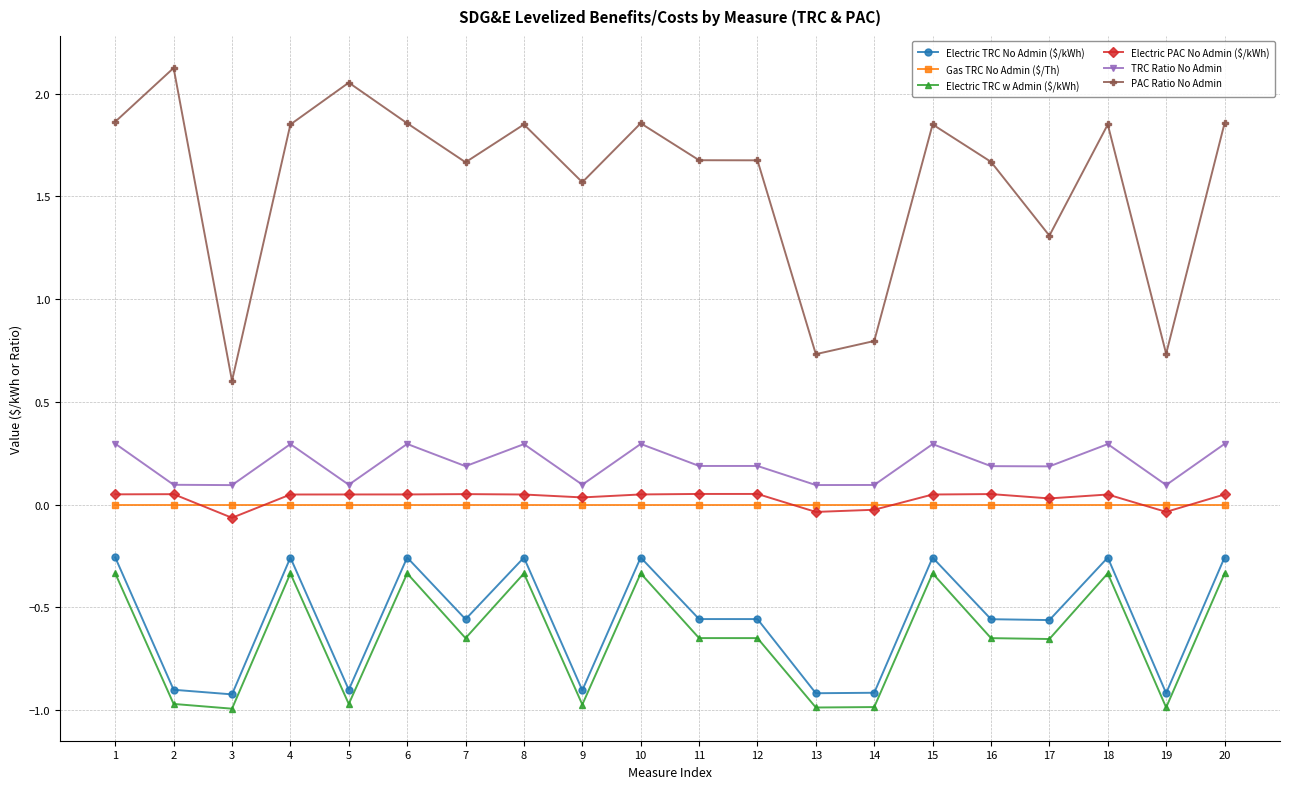

Which series ends up on top after the final intersection of Electric PAC No Admin ($/kWh) and Gas TRC No Admin ($/Th)?

Electric PAC No Admin ($/kWh)